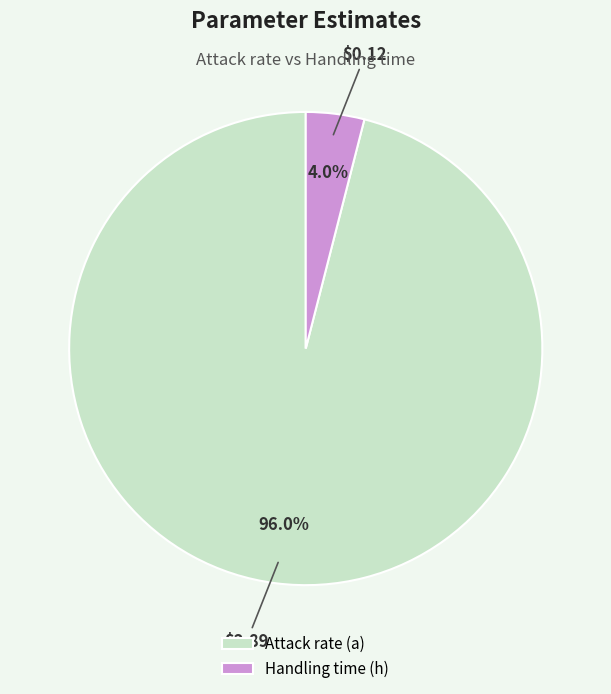

To the nearest percent, what percentage of the pie is Attack rate (a)?

96%